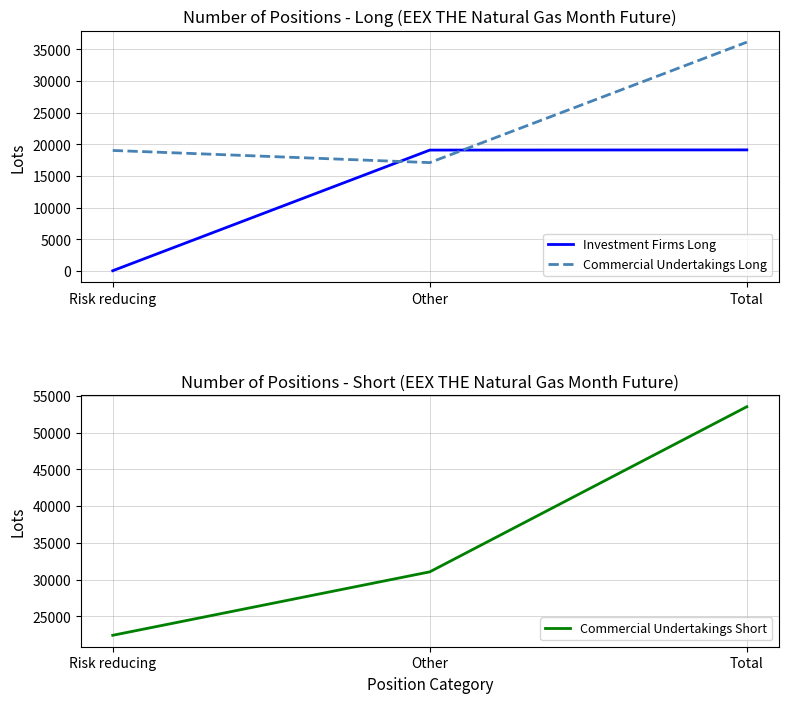

Reading left to right, extract all data points from this chart.

Investment Firms Long: 31	19099	19130
Commercial Undertakings Long: 19041	17120	36161
Commercial Undertakings Short: 22441	31064	53505